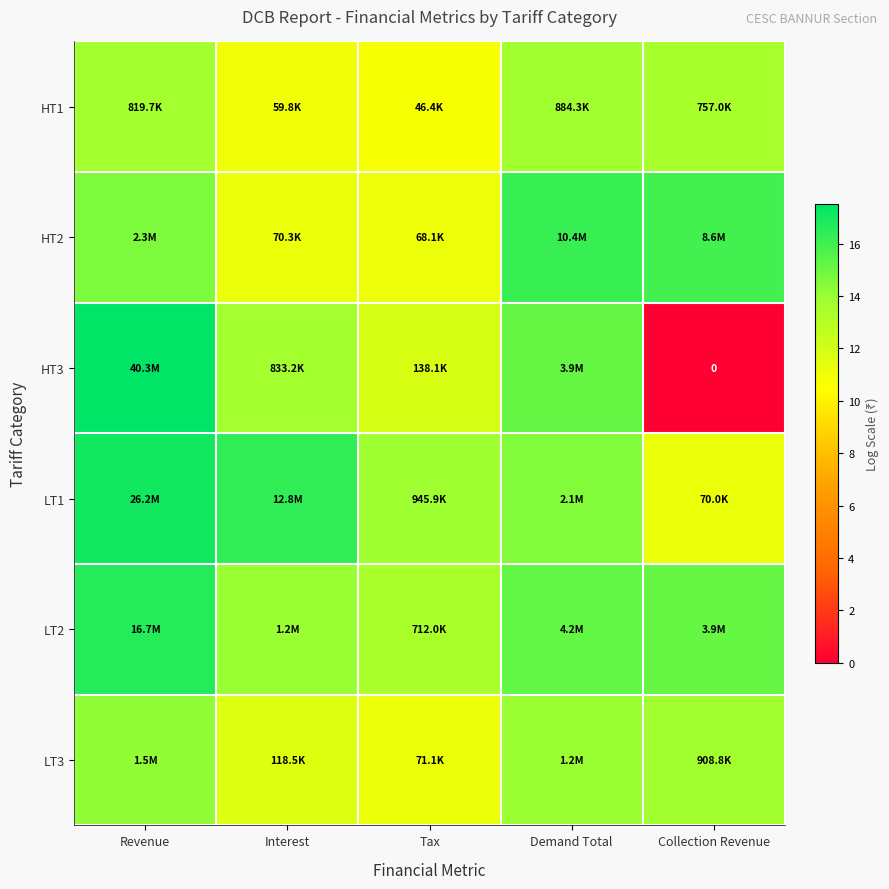

At how many categories does at least one series exceed 6?

5